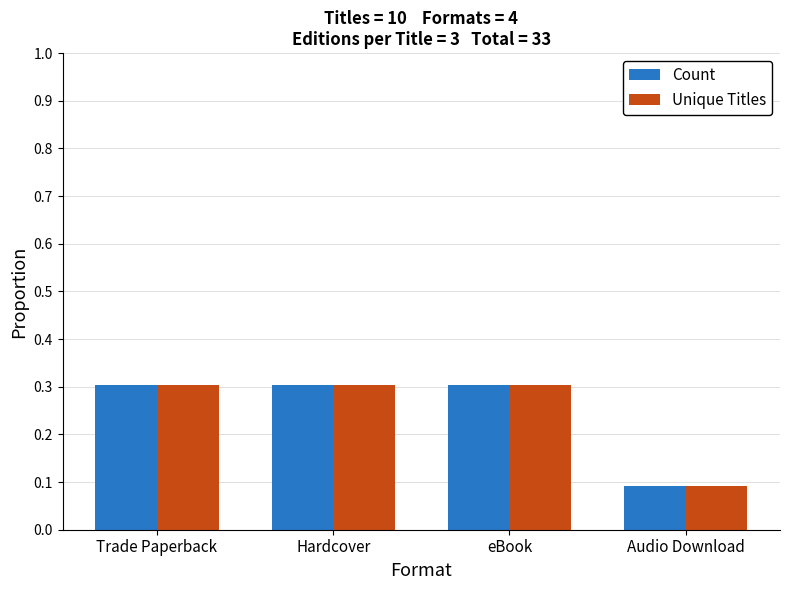

Count the Count values in the range 0 to 1.

4